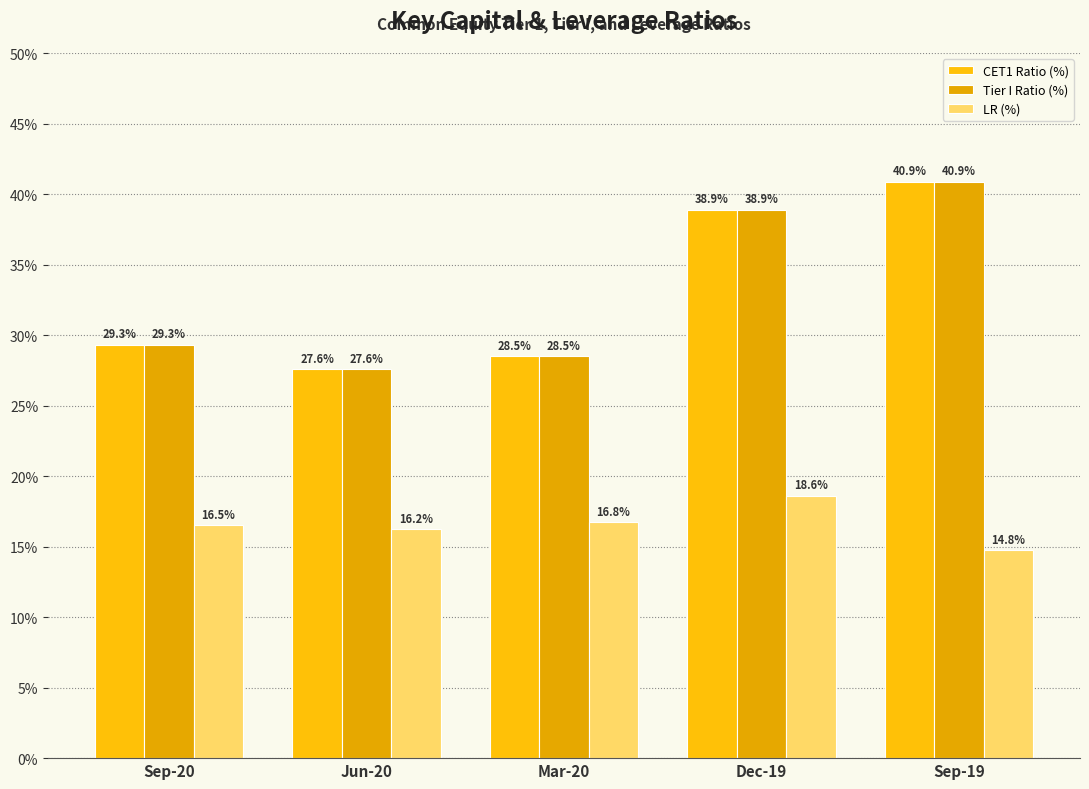

Are the bars horizontal?

No